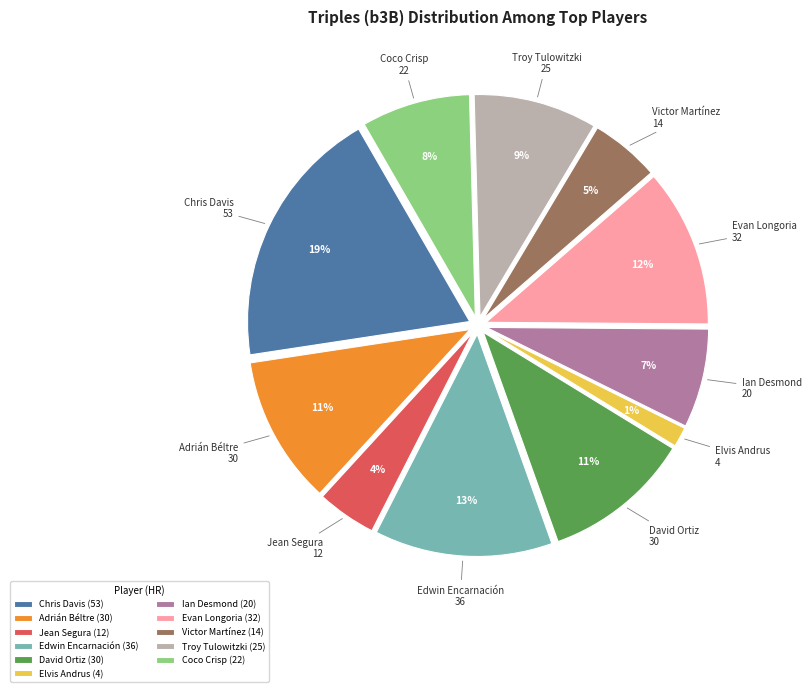

The Edwin Encarnación slice represents 13% of the pie. True or false?

True